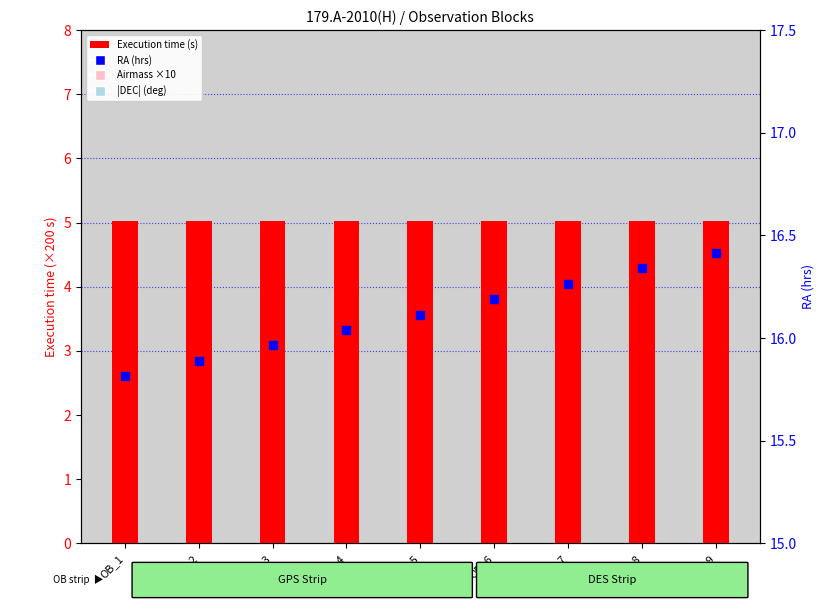

Which series has the largest total across all categories?

Airmass ×10